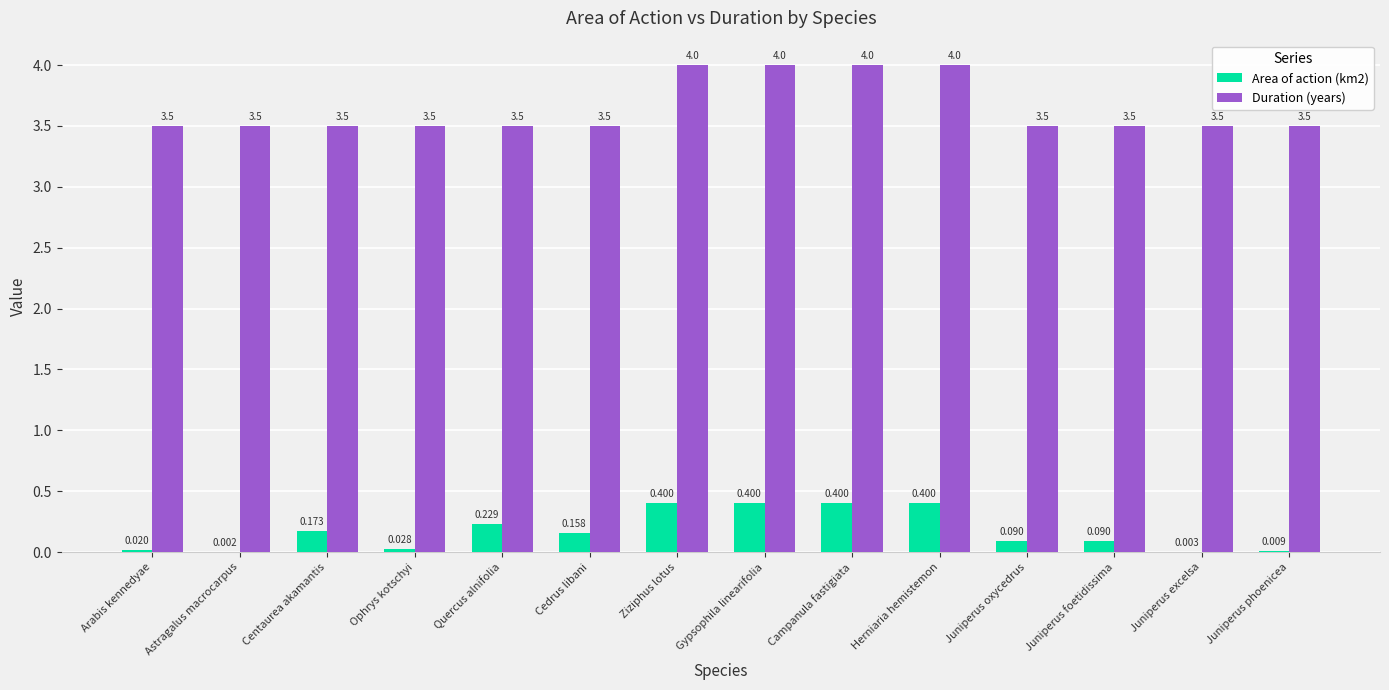

Which series has the widest spread of values?

Duration (years)